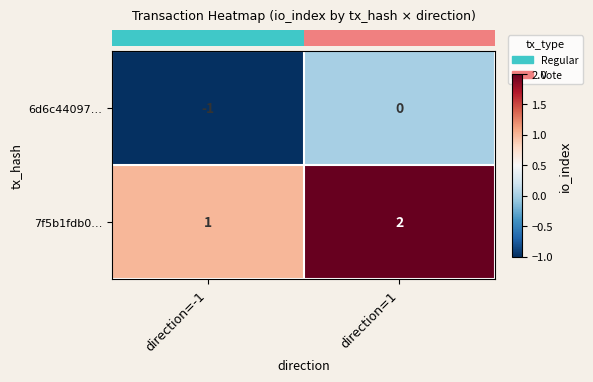

Reading left to right, extract all data points from this chart.

6d6c44097…: -1	0
7f5b1fdb0…: 1	2